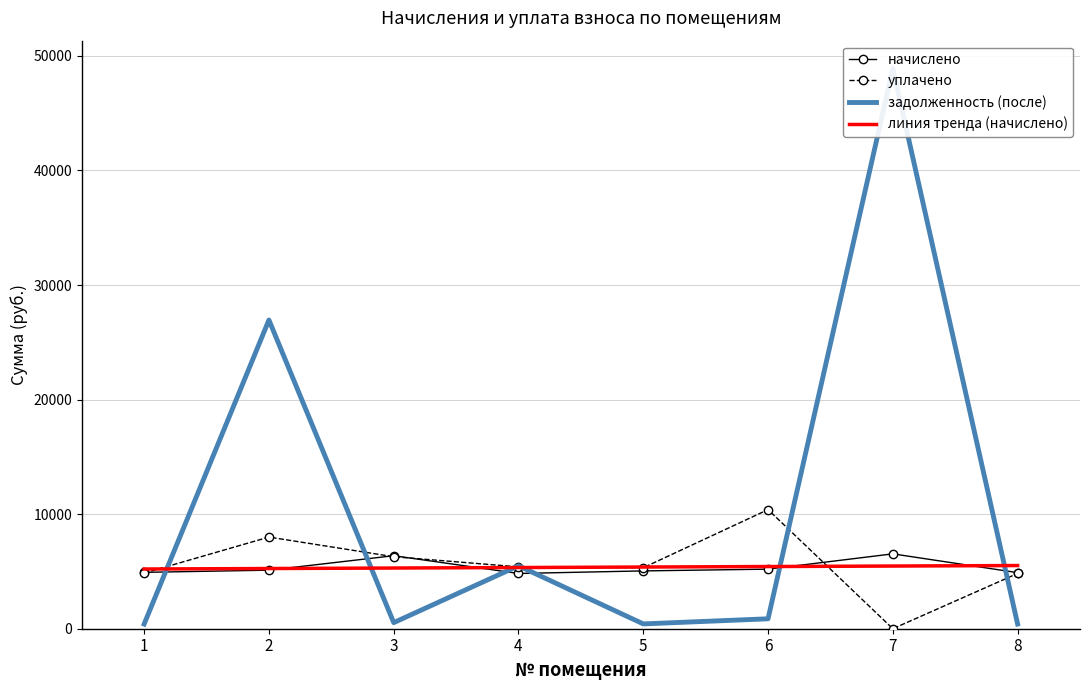

The линия тренда (начислено) series shows 9121.1 at 7. True or false?

False